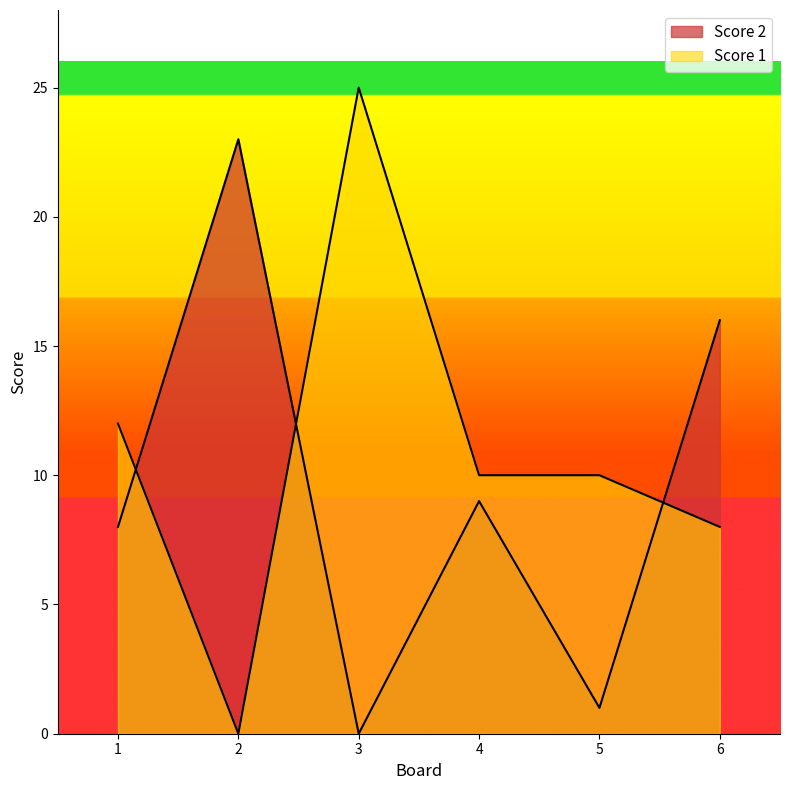

Does the chart have visible grid lines?

No